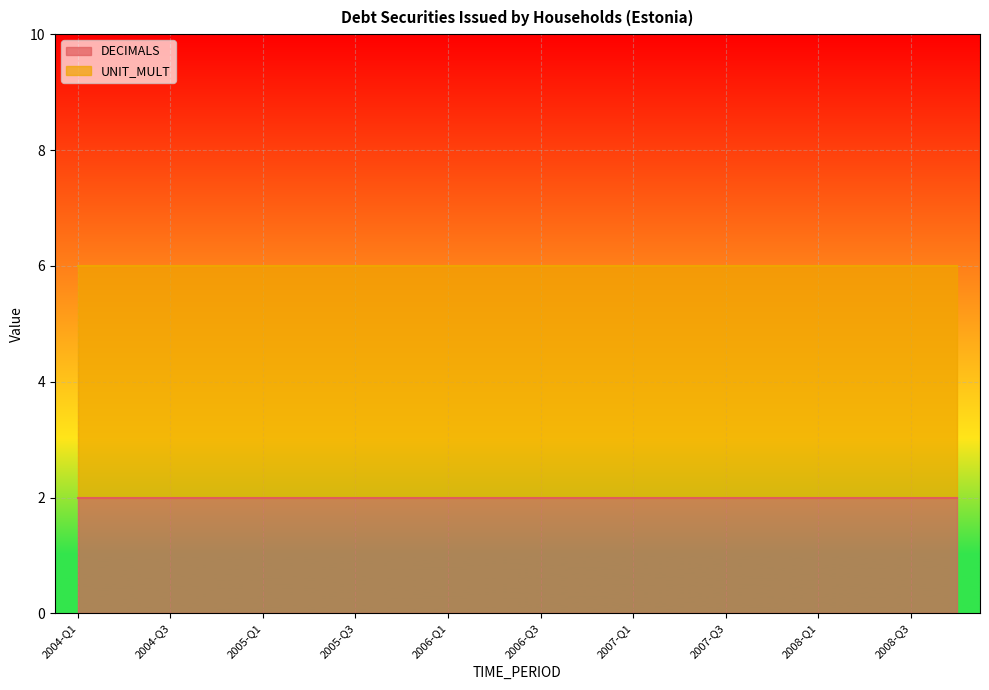

At which label is DECIMALS closest to 2?

2004-Q1